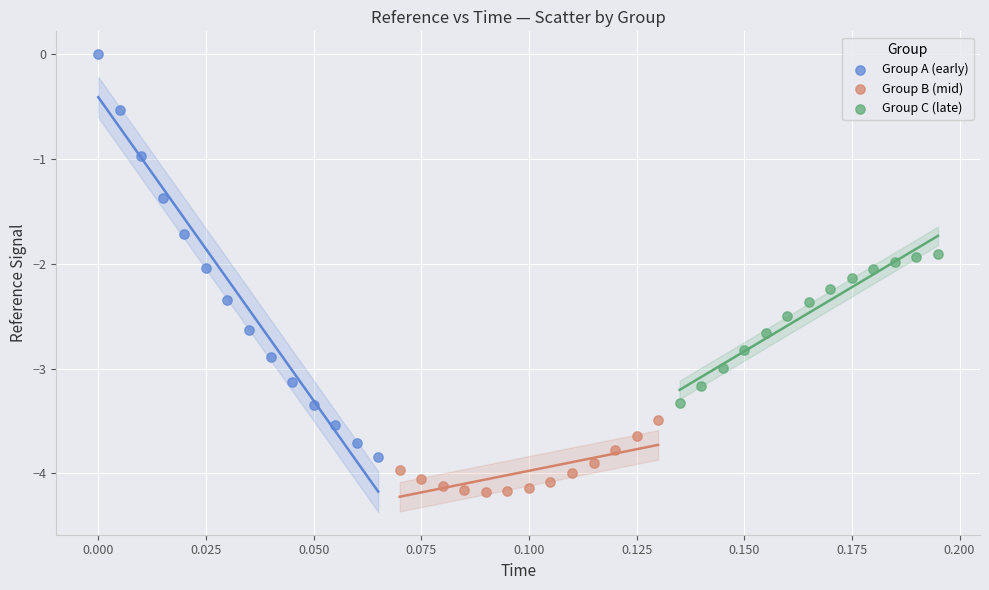

Which series has the widest spread of Y values?

Group A (early)